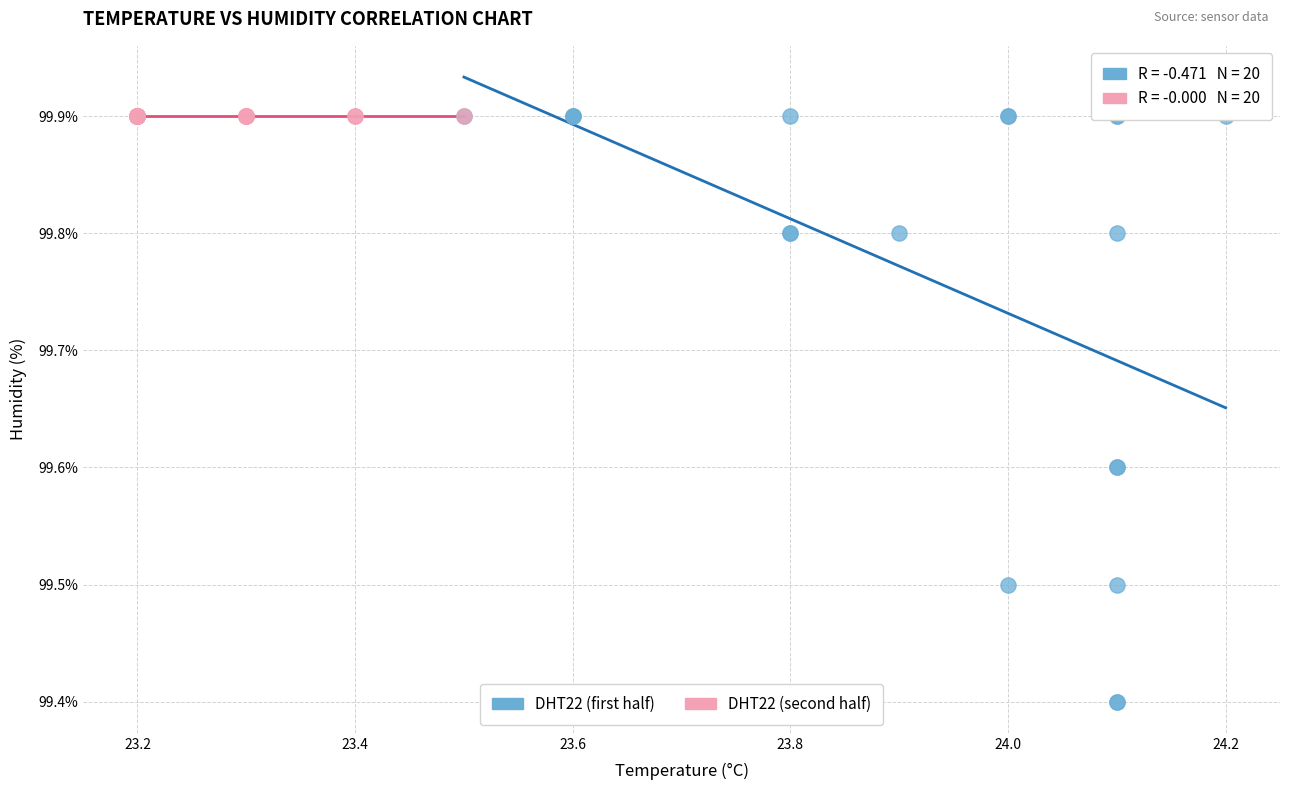

Which series reaches the minimum Y coordinate?

DHT22 (first half)